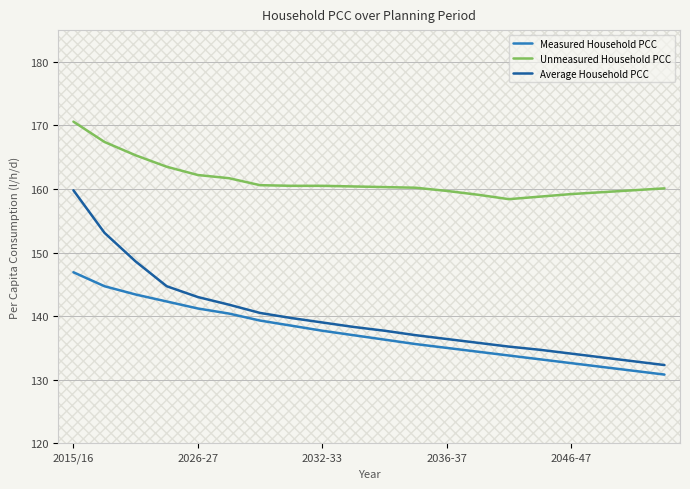

What are all the series names shown in the legend?

Measured Household PCC, Unmeasured Household PCC, Average Household PCC